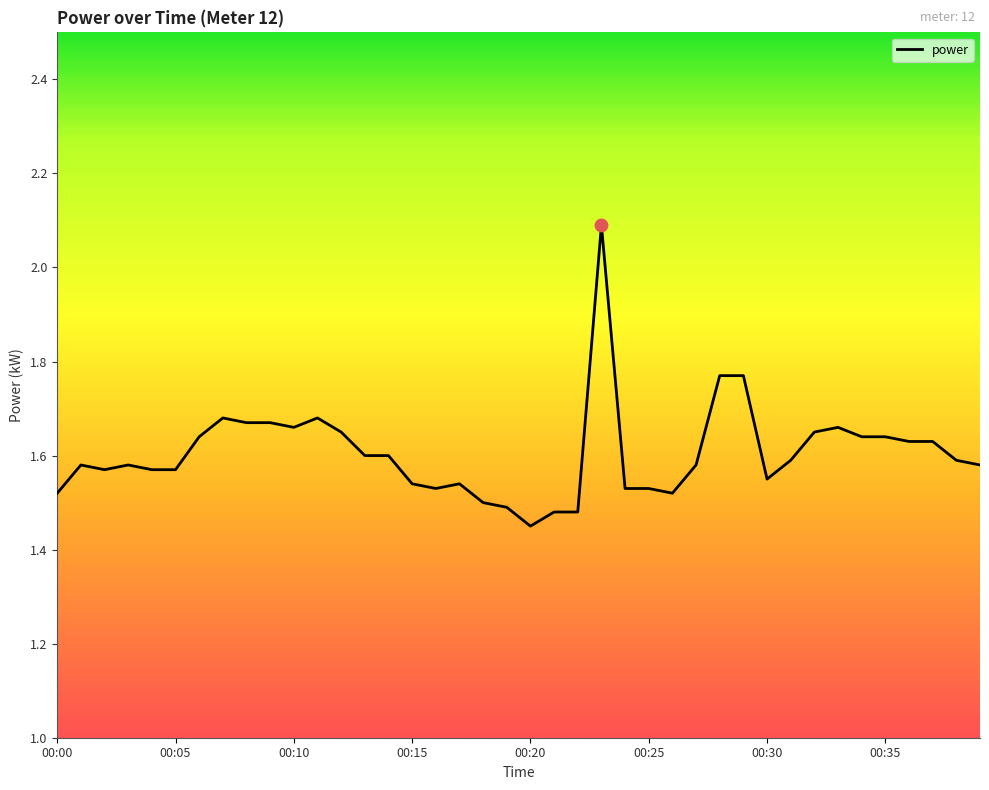

What is the greatest value displayed?

2.1